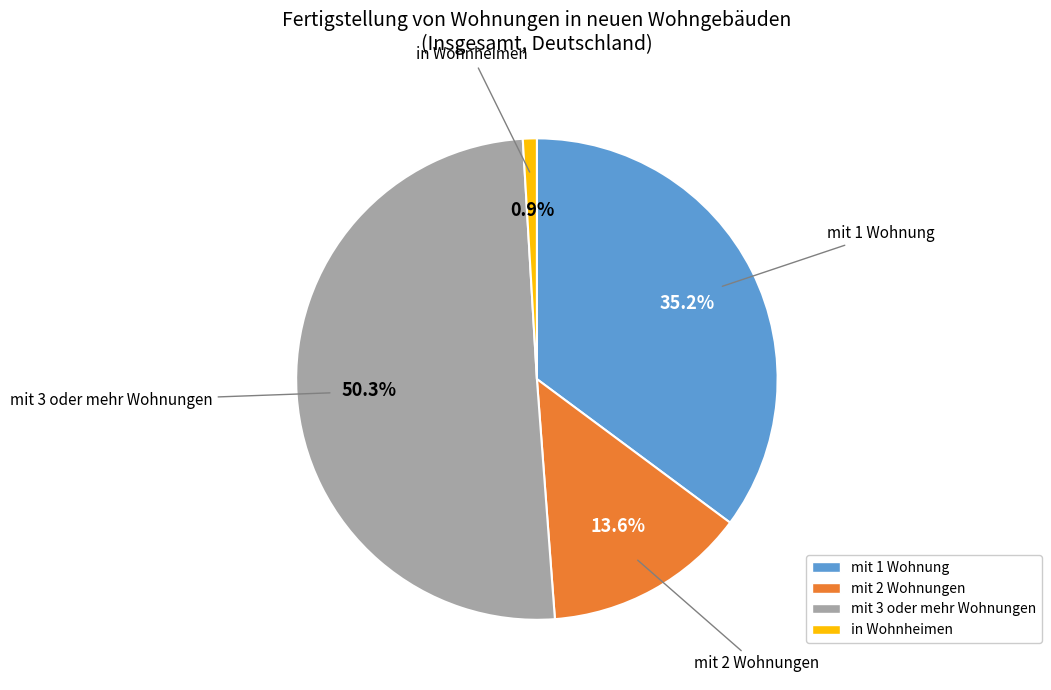

Is there any slice that represents more than half of the pie?

Yes